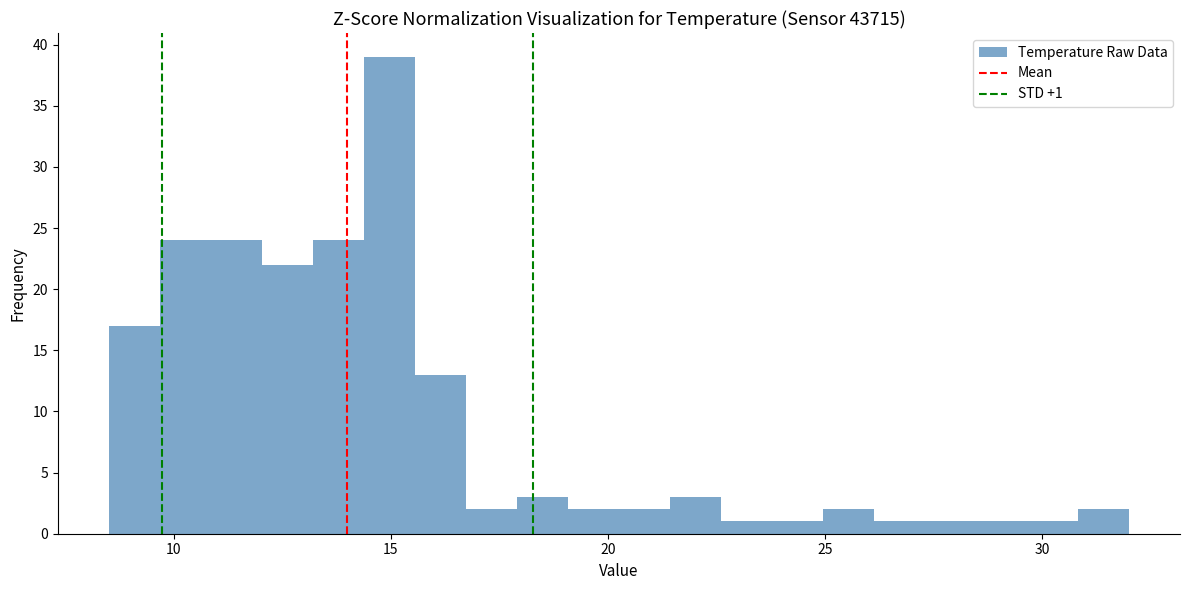

Read against the x-axis, roughly where is the centre of the tallest bar?

15.0